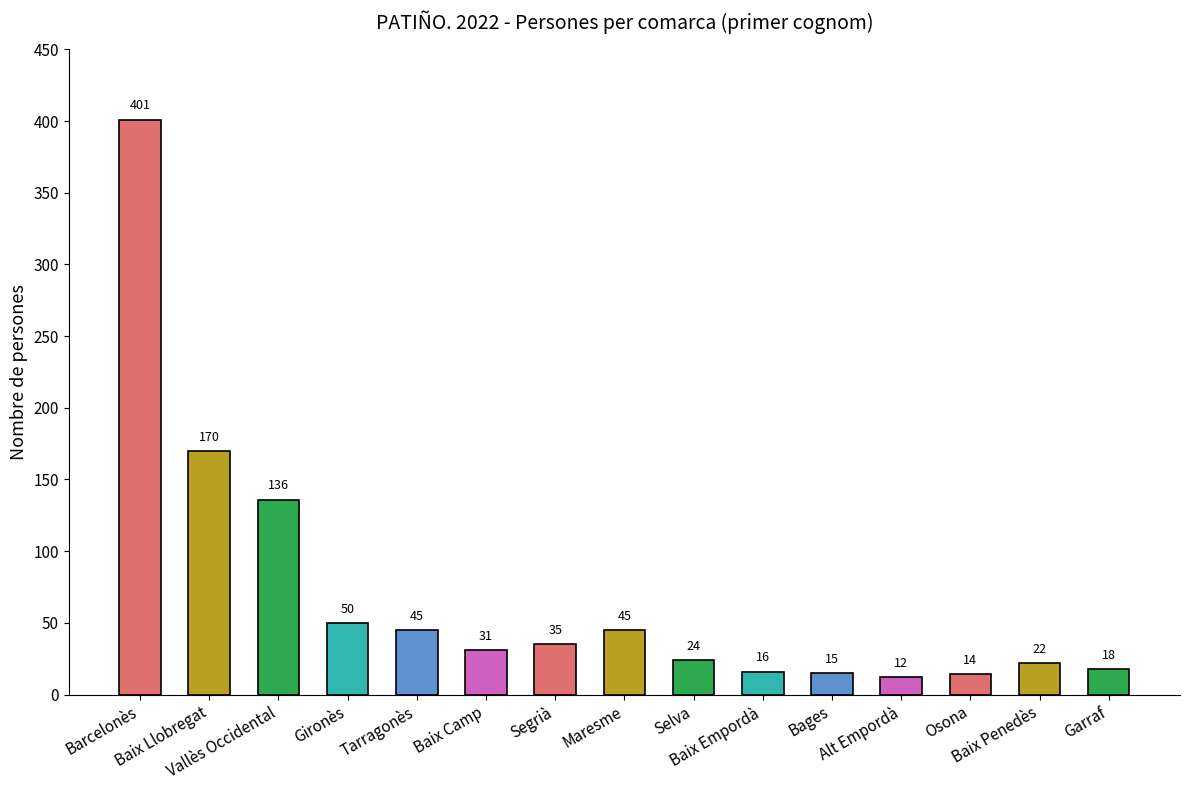

True or false: the data shows 170 at Baix Llobregat.

True